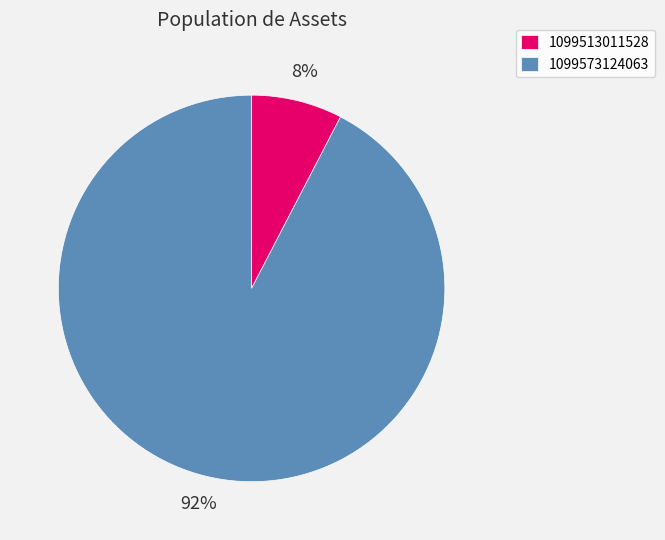

Rank the categories by value from highest to lowest.

1099573124063, 1099513011528